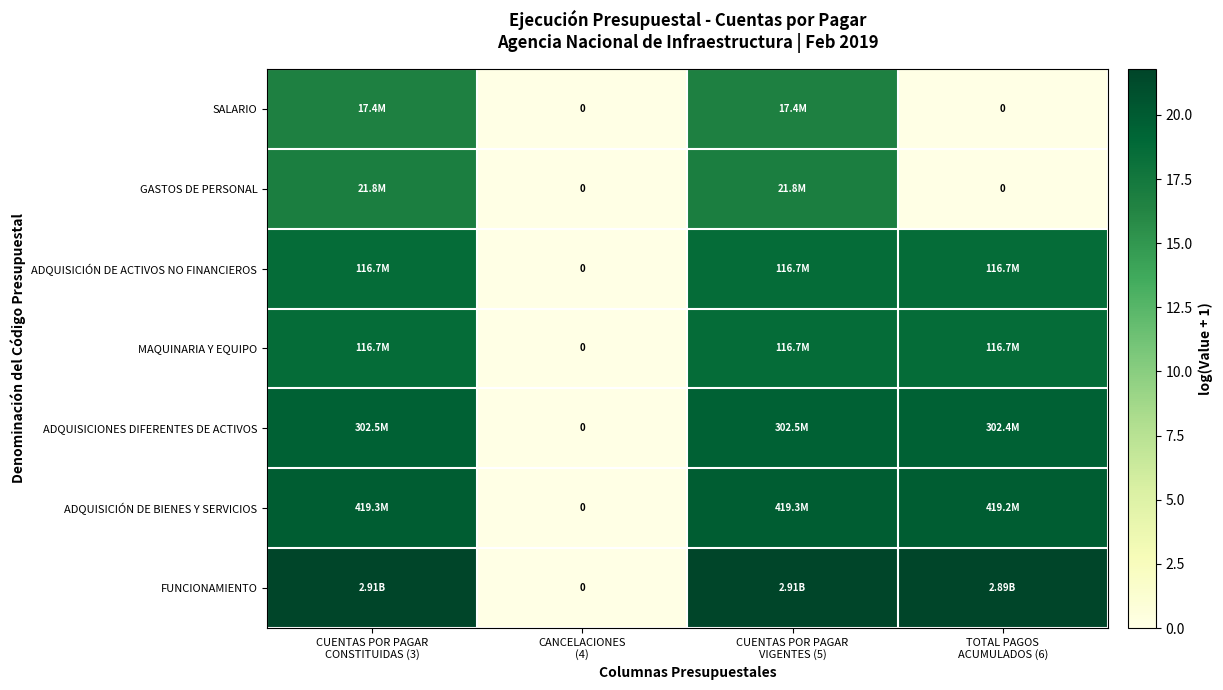

True or false: ADQUISICIONES DIFERENTES DE ACTIVOS has a value of -9.9 at CANCELACIONES (4).

False